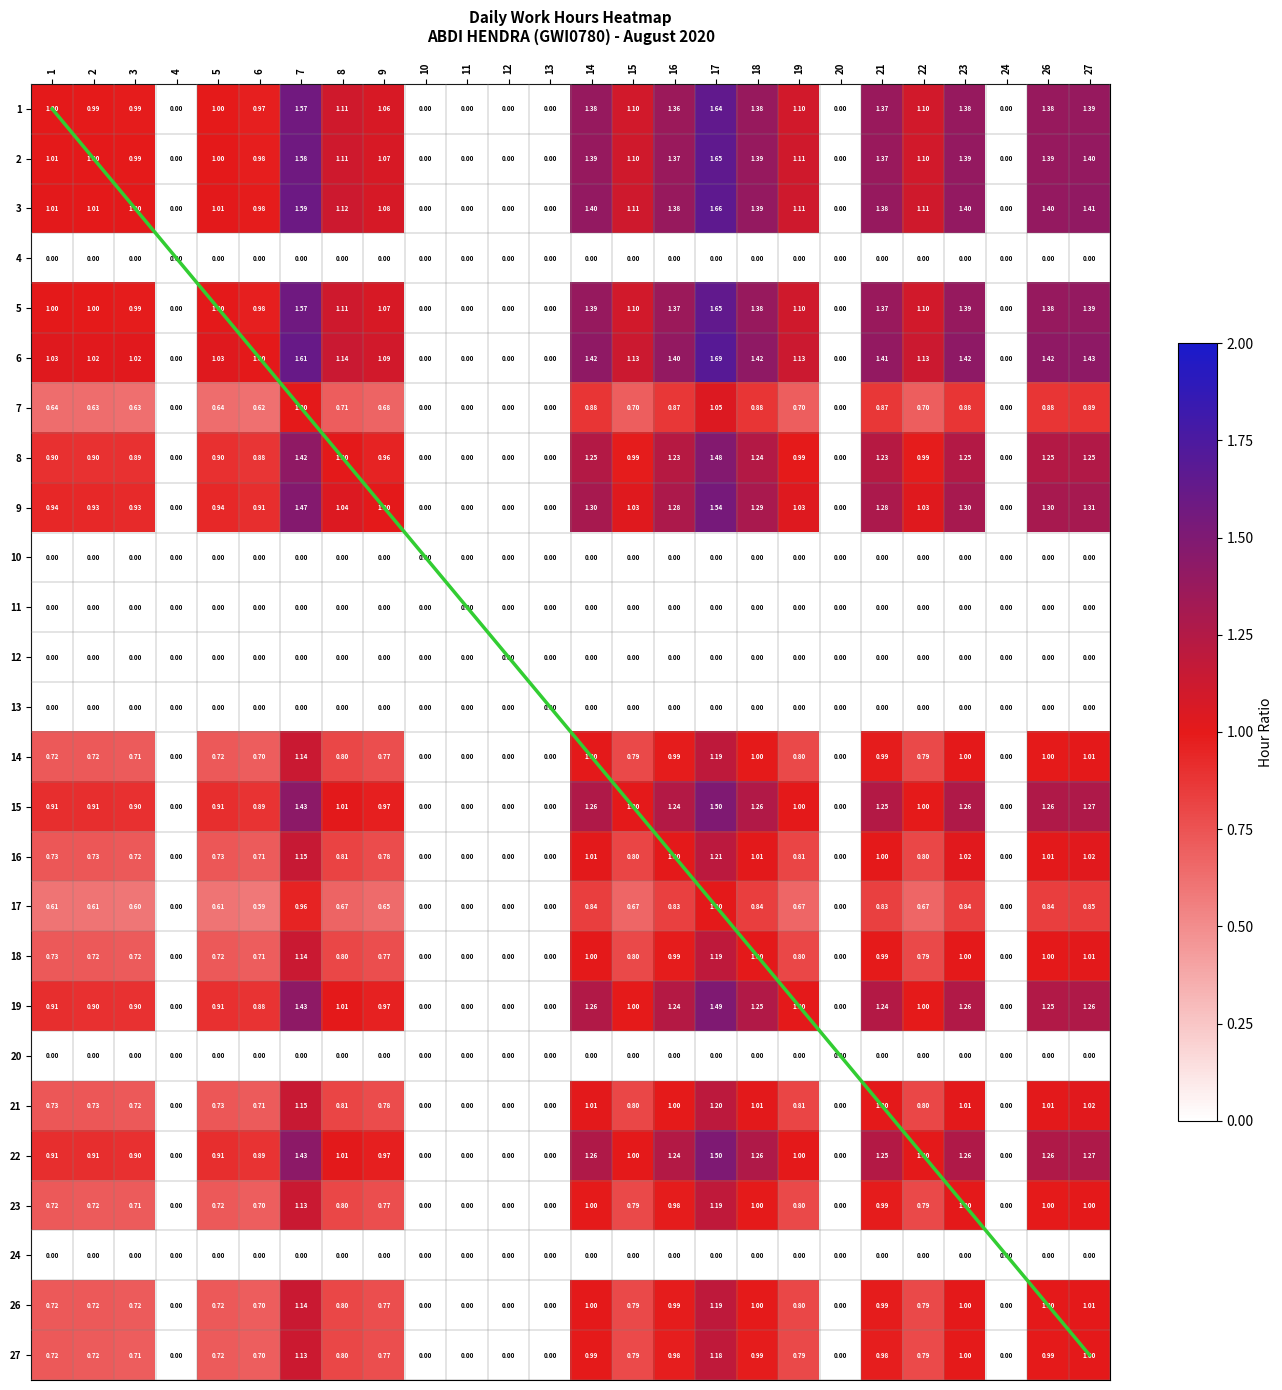

What is the total value across all series at 5?

15.9